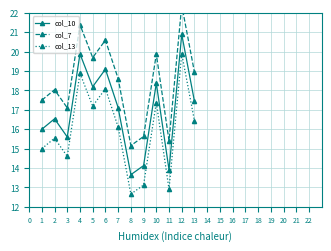

Where is the first local maximum for col_10?

2